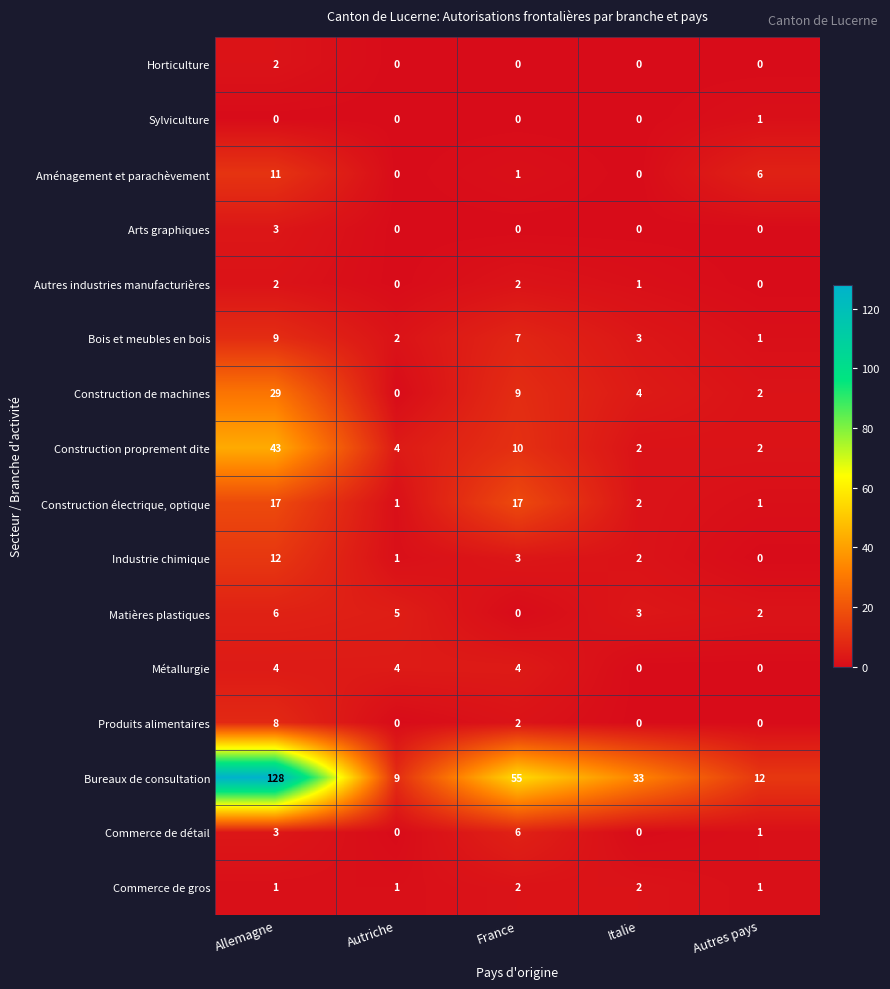

What is the sum of all Commerce de détail values?

10